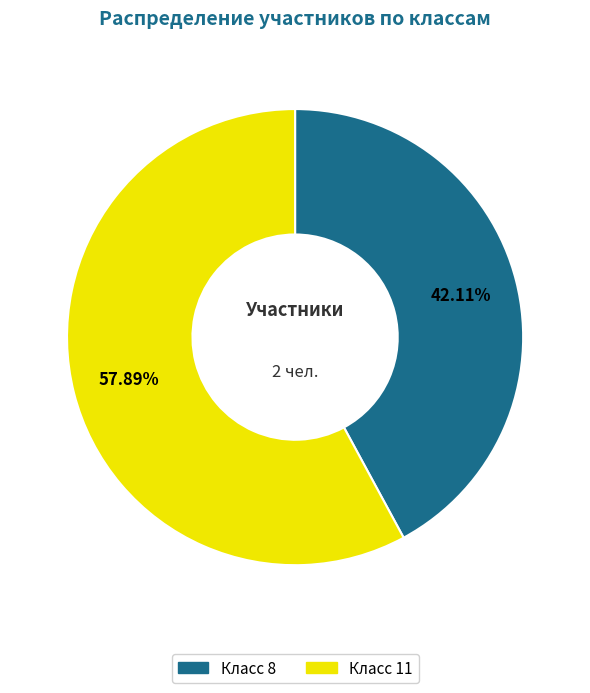

Is there a majority slice in this chart?

Yes